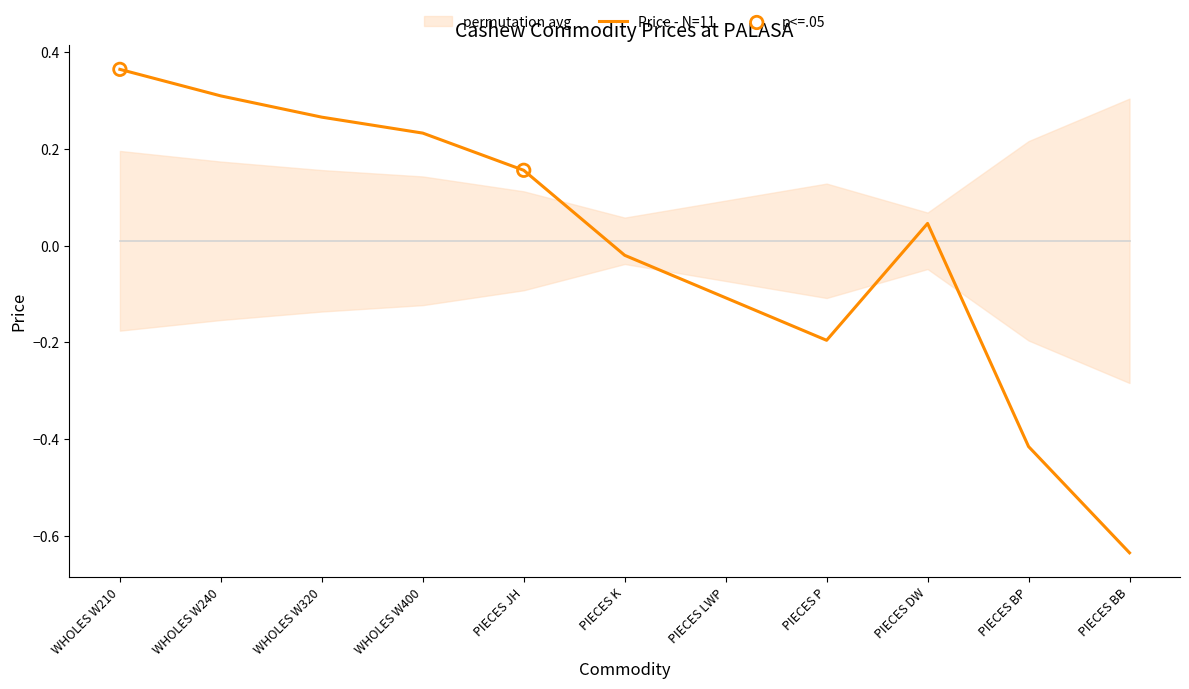

Between WHOLES W320 and PIECES BB, which is larger?

WHOLES W320